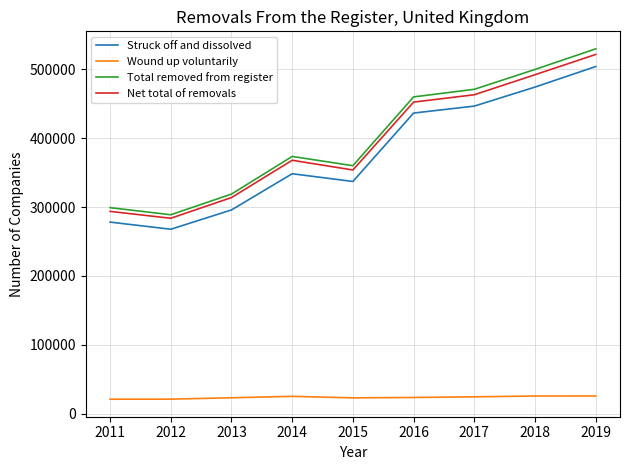

Is the value of Total removed from register at 2018 greater than the value of Wound up voluntarily at 2014?

Yes